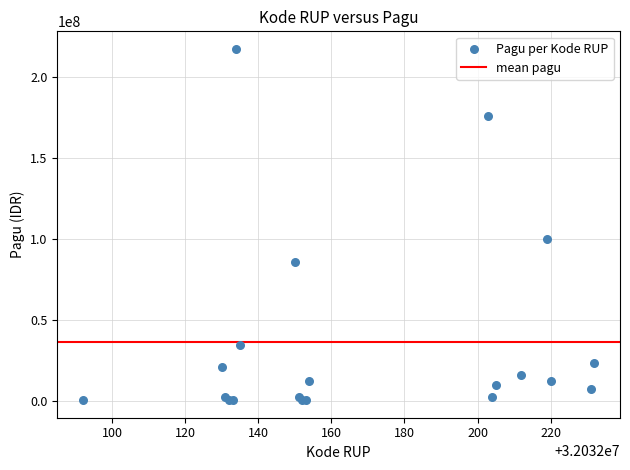

What Y value in the scatter plot is closest to 108800000?

99958000